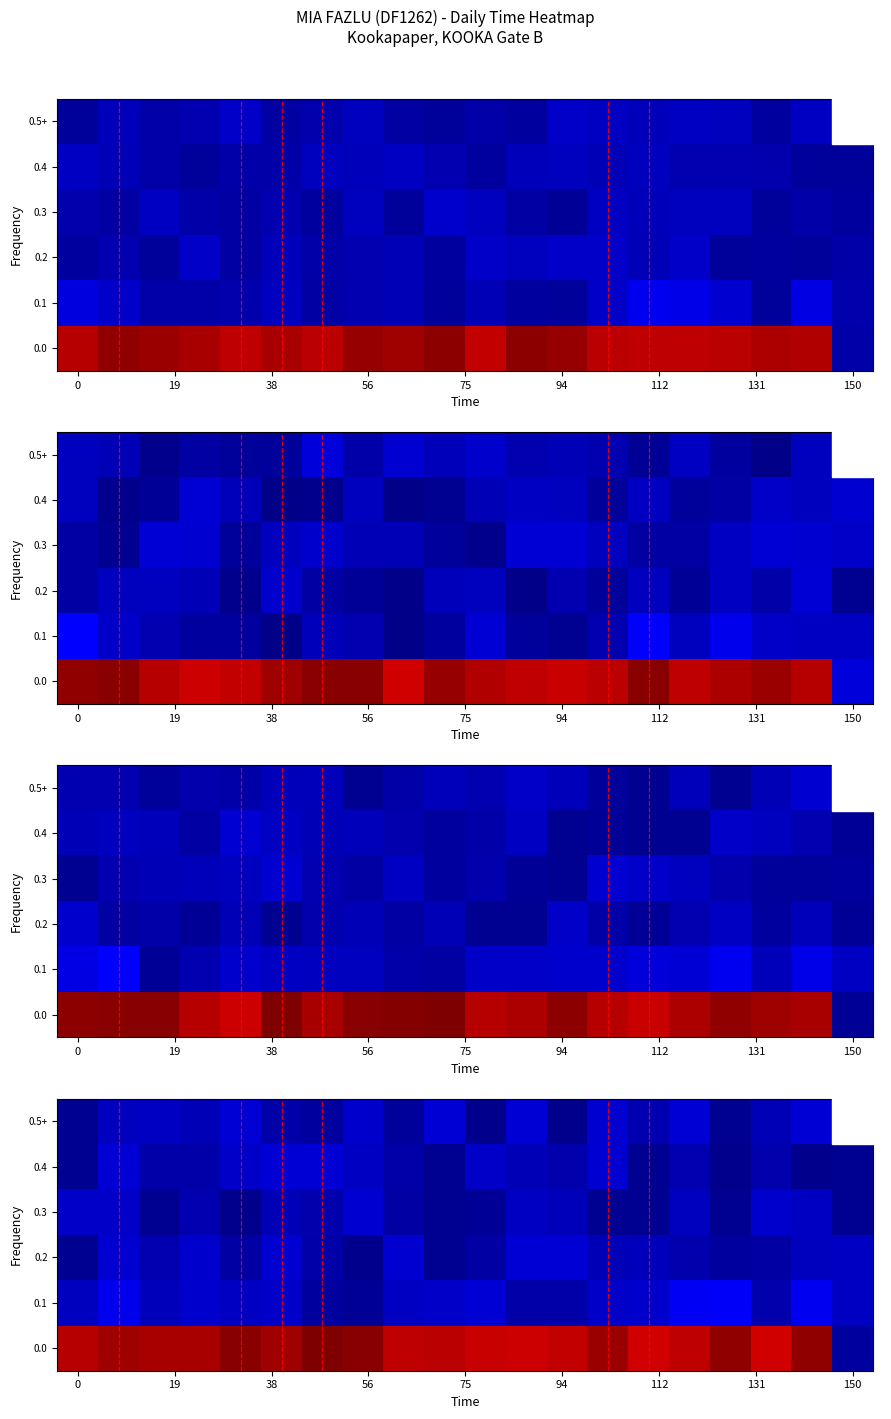

What is the difference between the second highest and second lowest values in the 0.1 series?

1.0